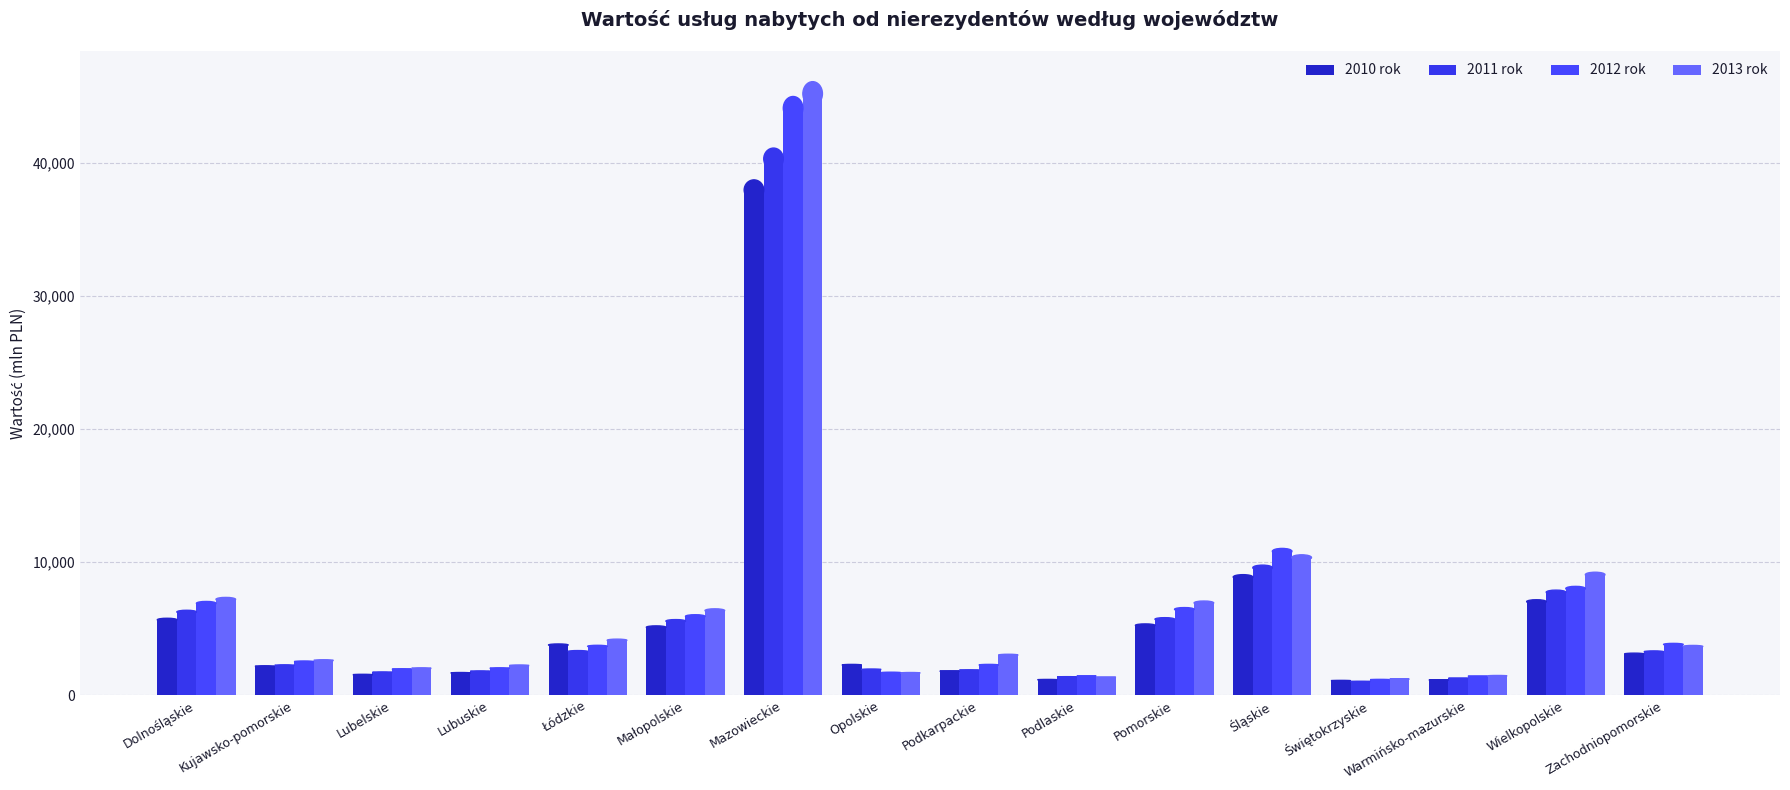

How many bars are there in each group?

4